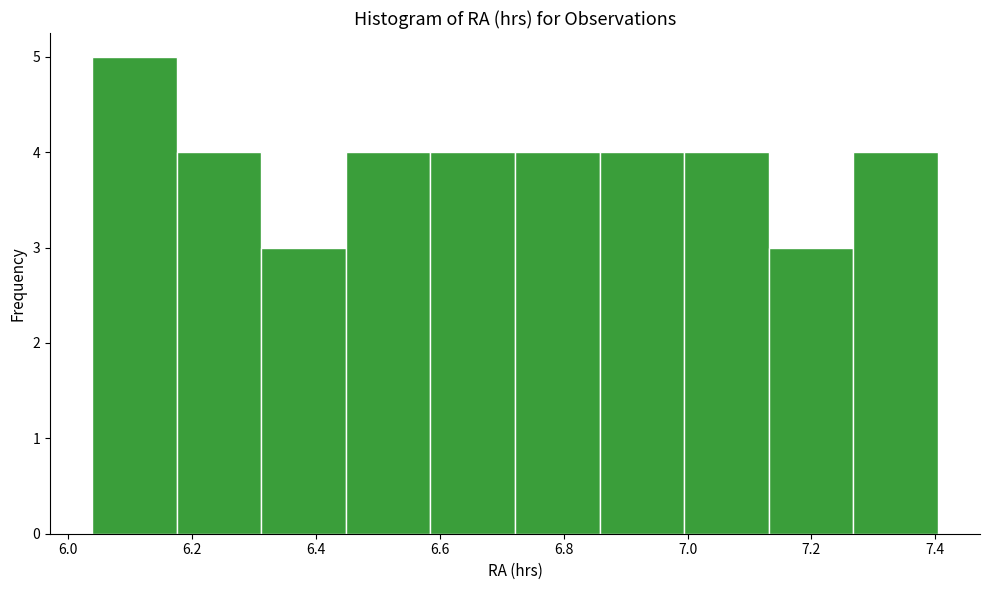

Which range on the x-axis has the tallest bar?

6.04 to 6.18